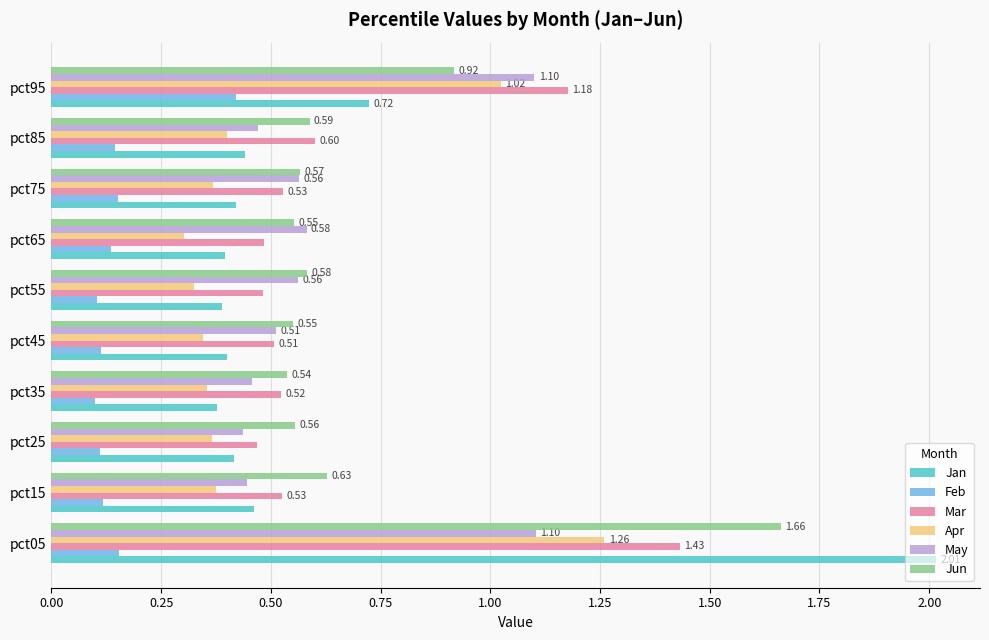

At how many categories does at least one series exceed 0?

10